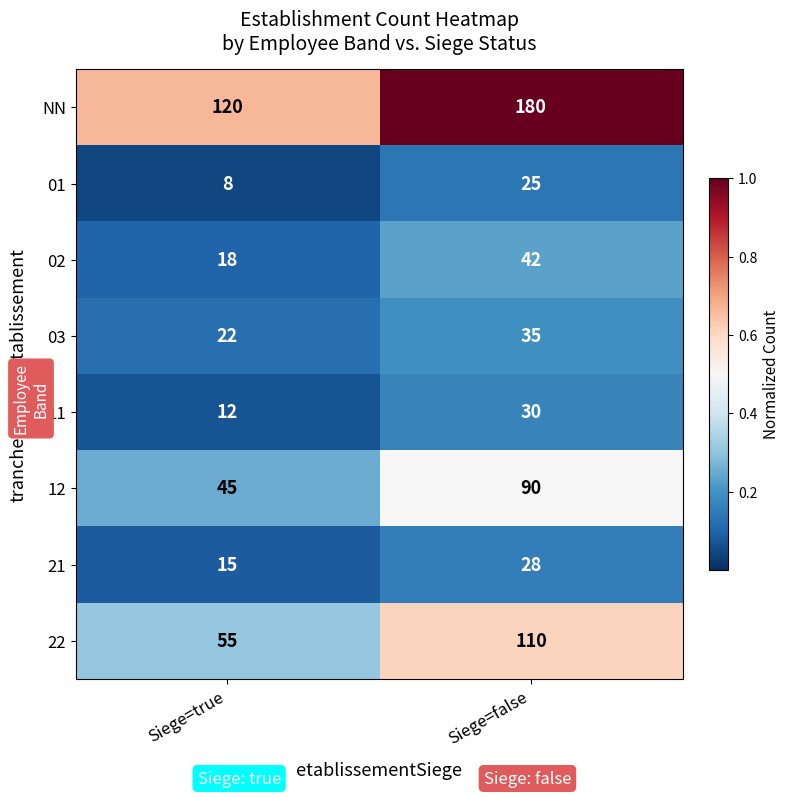

The NN series shows 36 at Siege=true. True or false?

False